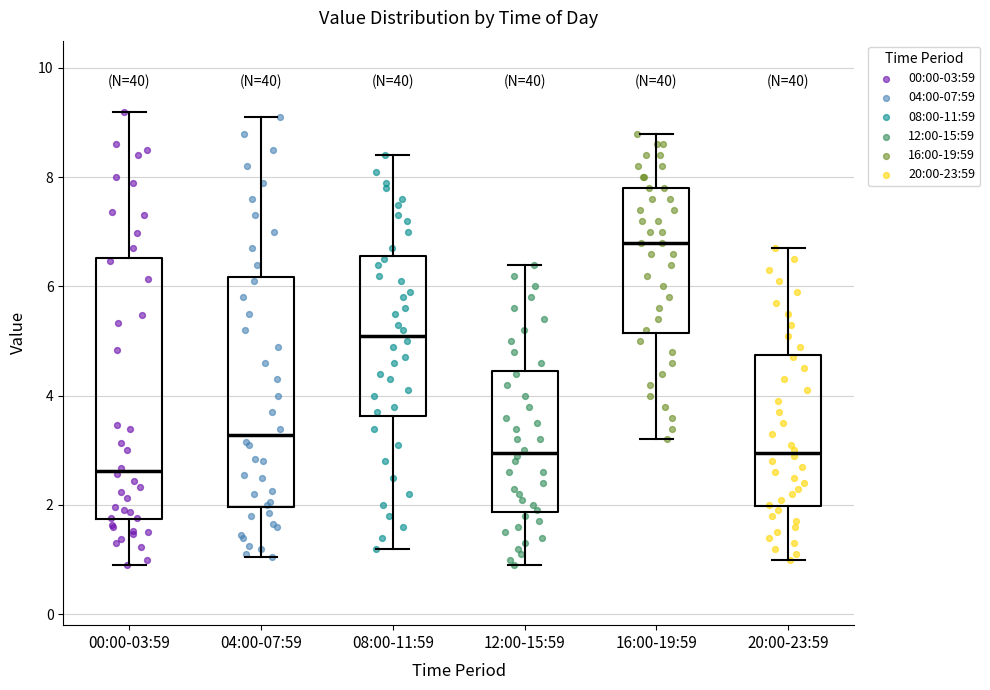

Where does the lower whisker of the box for 20:00-23:59 end on the y-axis? The values are not printed on the chart, so give them approximately, as read against the axis.

1.0